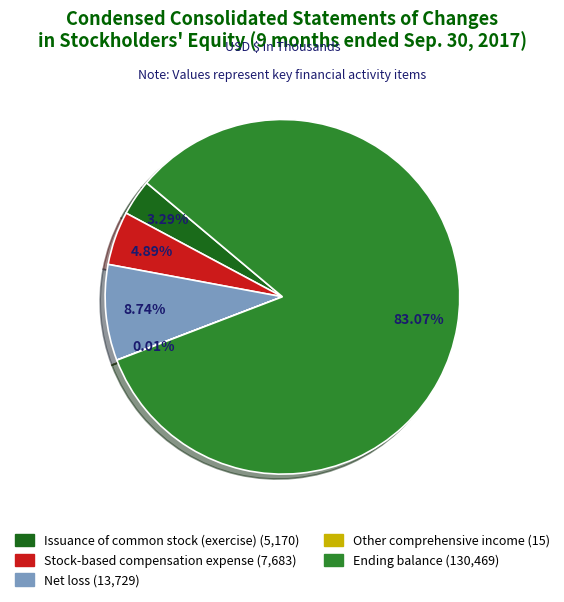

Is Stock-based compensation expense the majority of the pie?

No